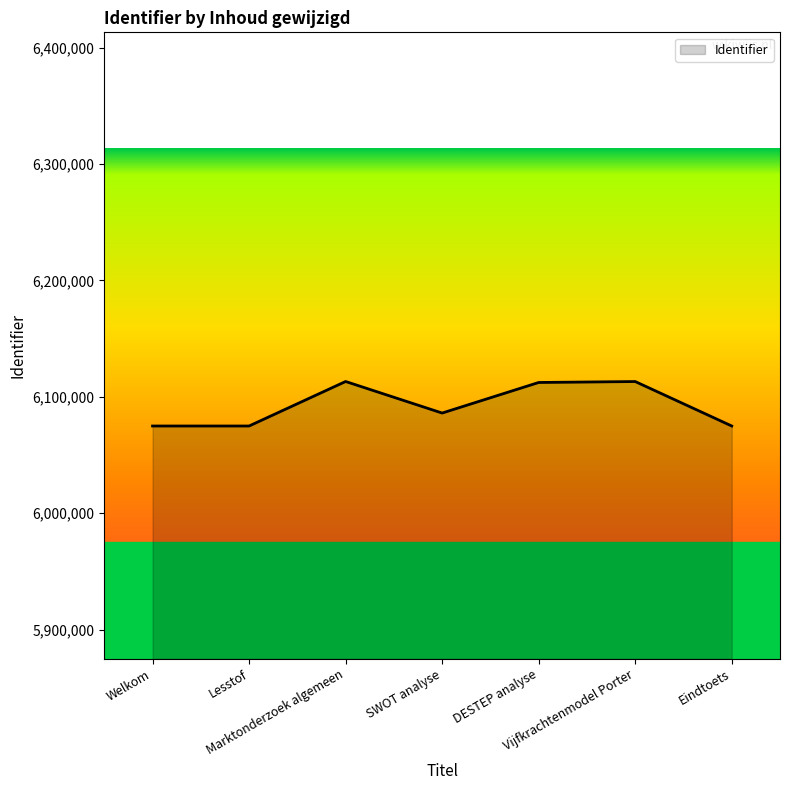

What is the minimum value shown in the chart?

6074945